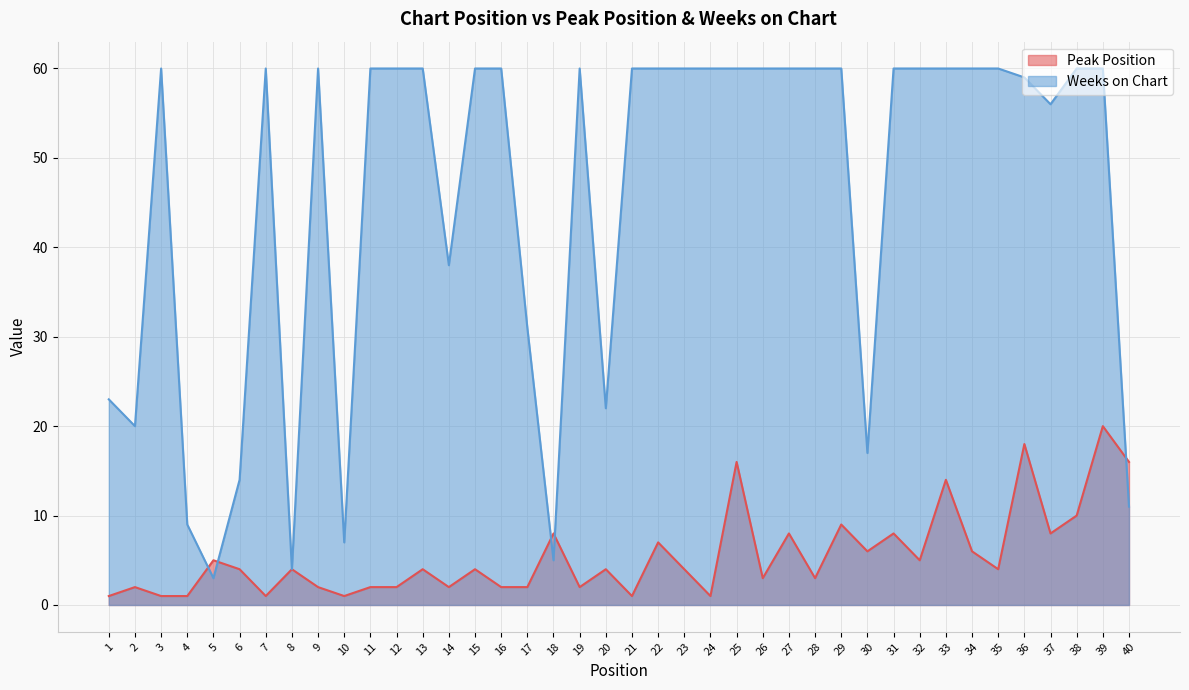

After their last crossing, which series has the higher values: Weeks on Chart or Peak Position?

Peak Position